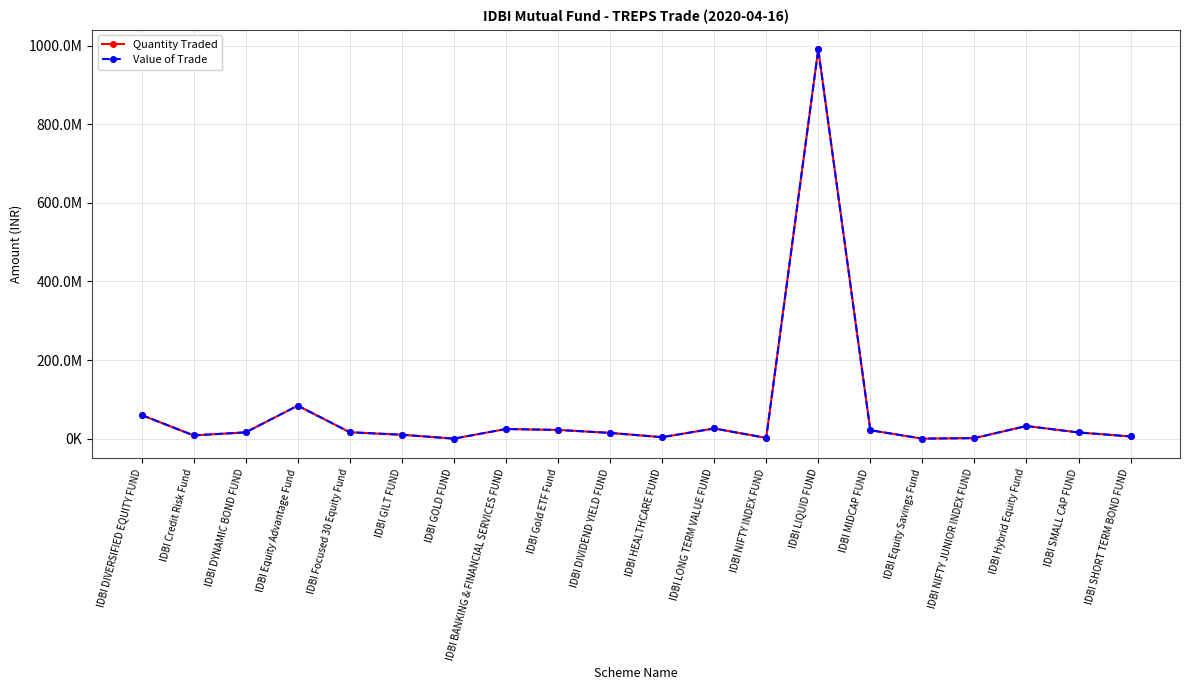

The Value of Trade series shows 21495165.8 at IDBI MIDCAP FUND. True or false?

True